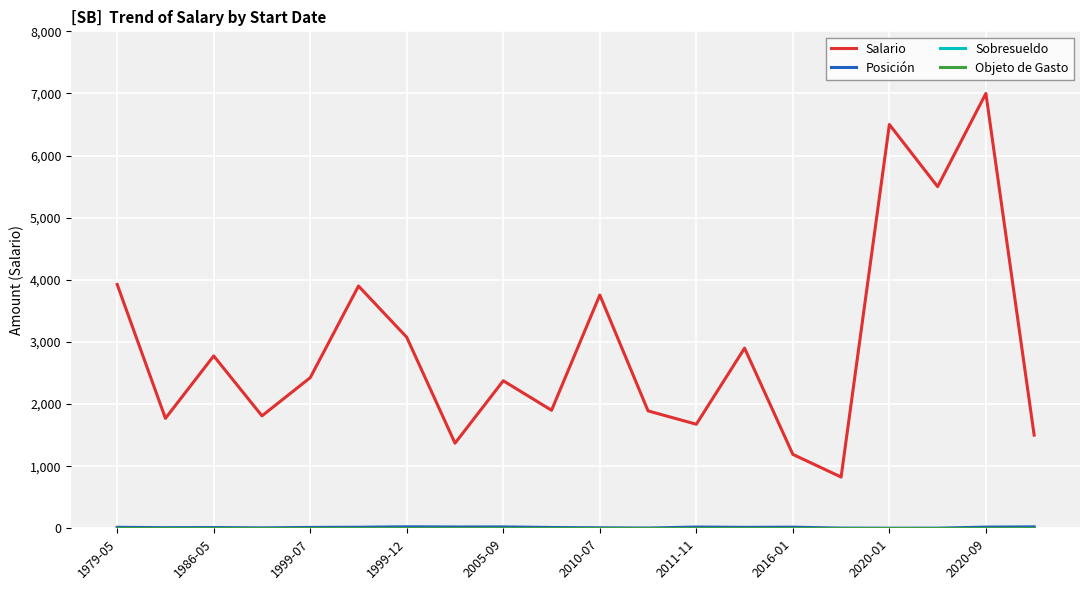

Which series has the largest range (max minus min)?

Salario